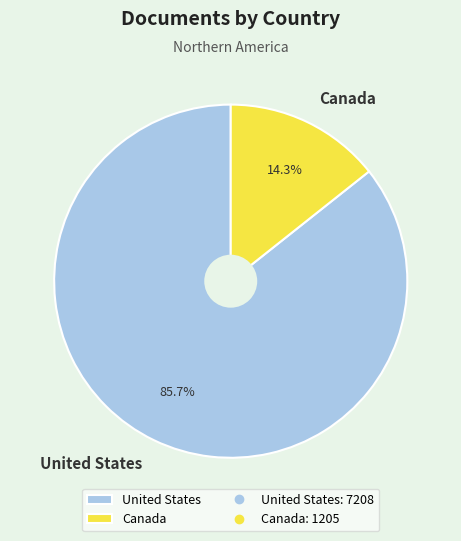

To the nearest percent, what is the combined percentage of United States and Canada?

100%